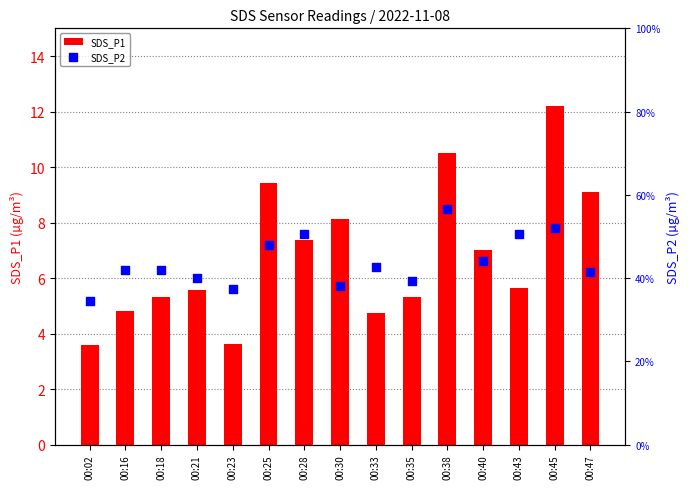

Which series reaches the maximum Y coordinate?

SDS_P1